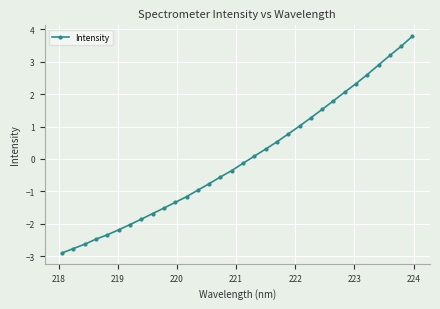

How many distinct data groups are displayed?

1